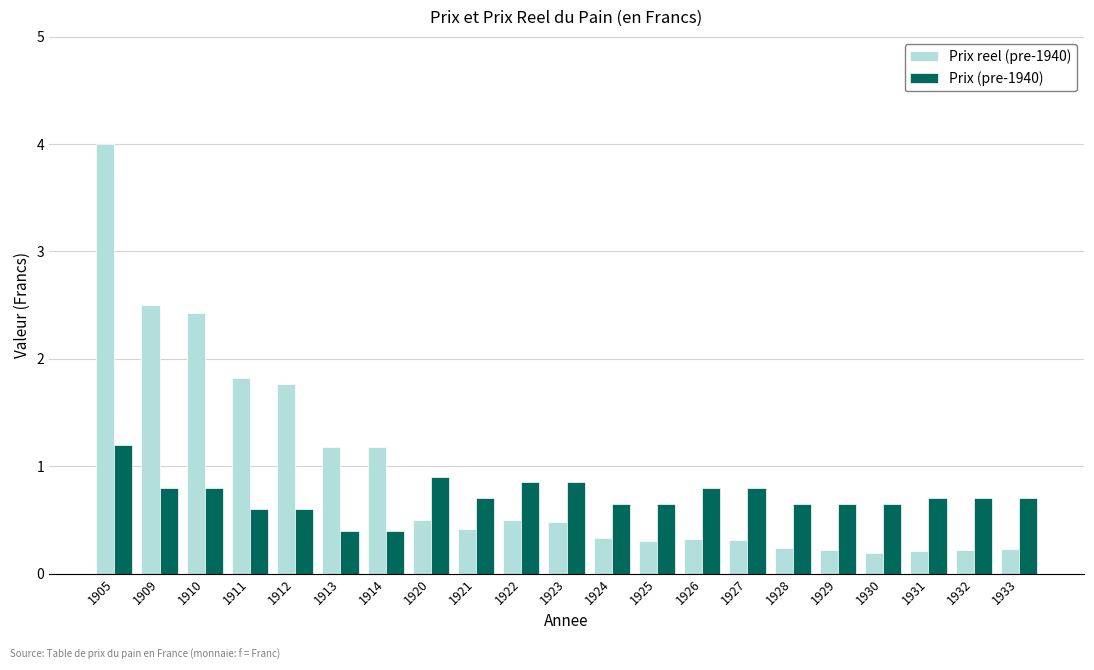

Between 1923 and 1930, which series saw the biggest shift?

Prix reel (pre-1940)